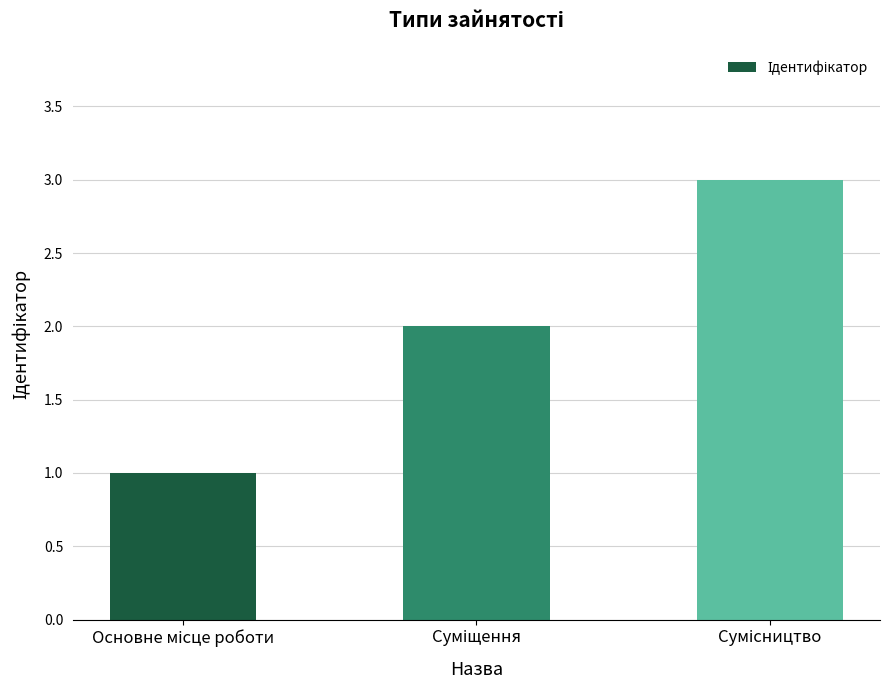

What is the greatest value displayed?

3